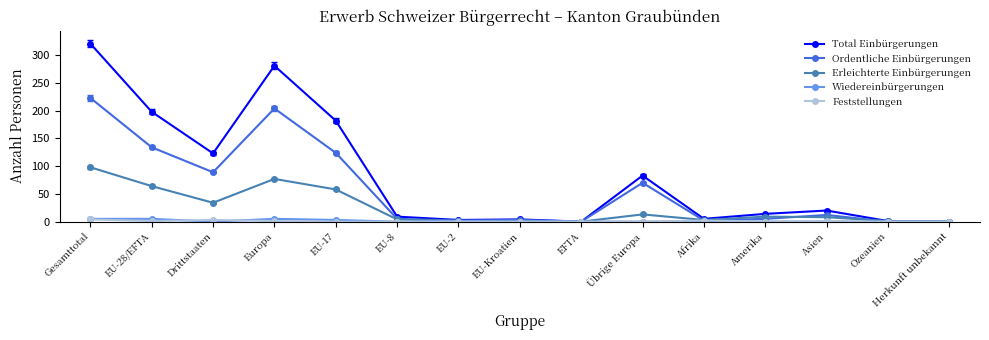

What is the sum of all Feststellungen values?

12